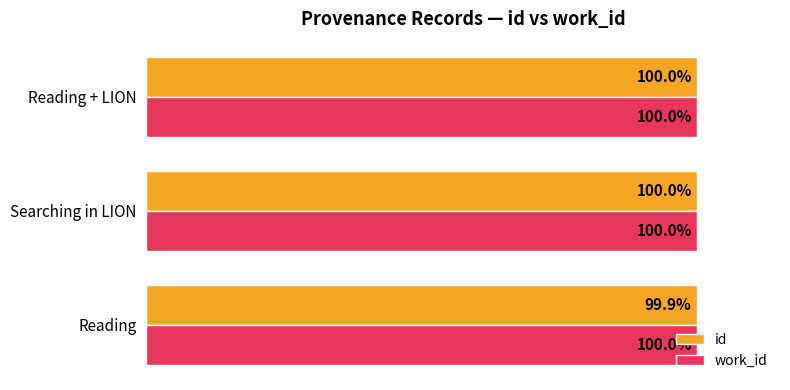

Which series has the widest spread of values?

id